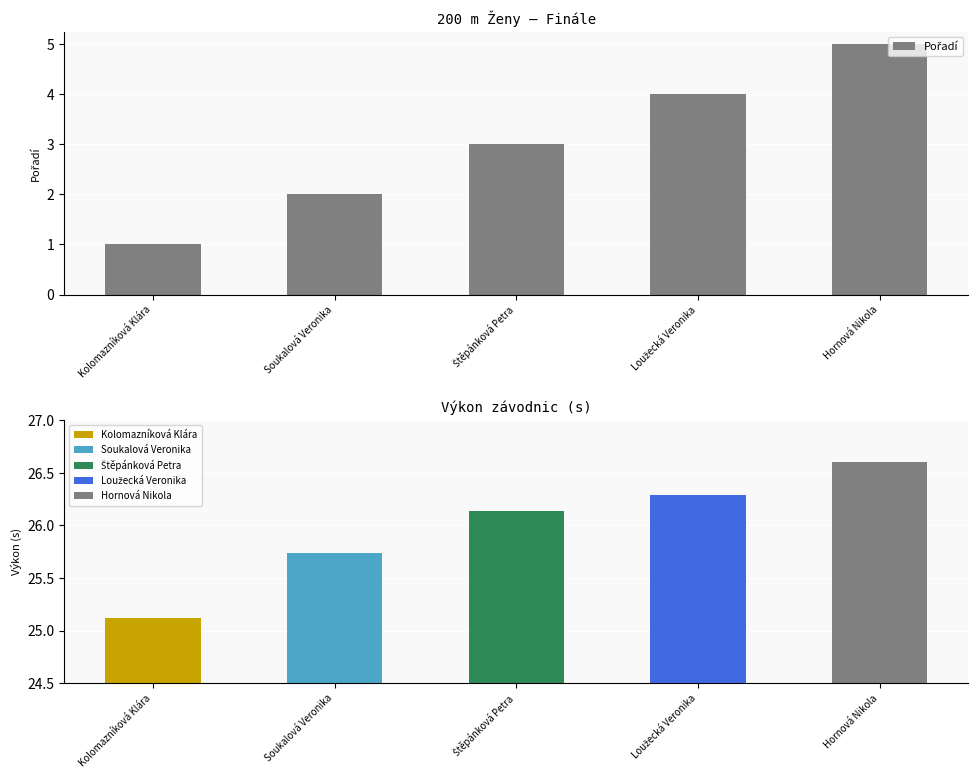

Between Štěpánková Petra and Kolomazníková Klára, which is larger?

Štěpánková Petra